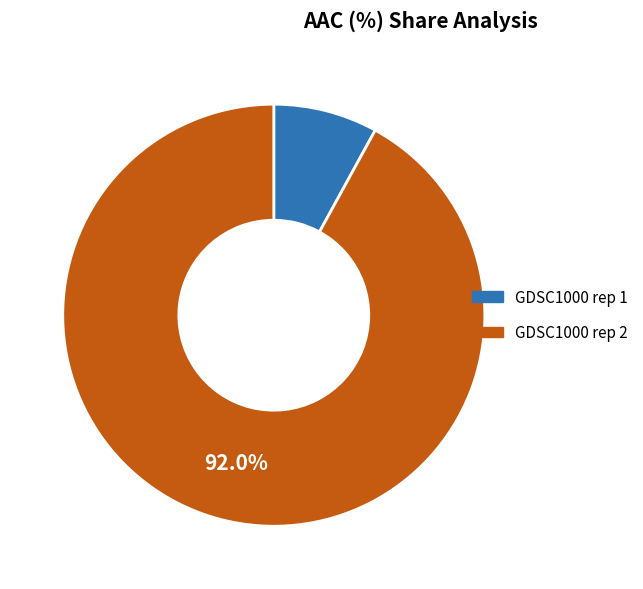

What percentage is the GDSC1000 rep 1 slice, to the nearest percent?

8%